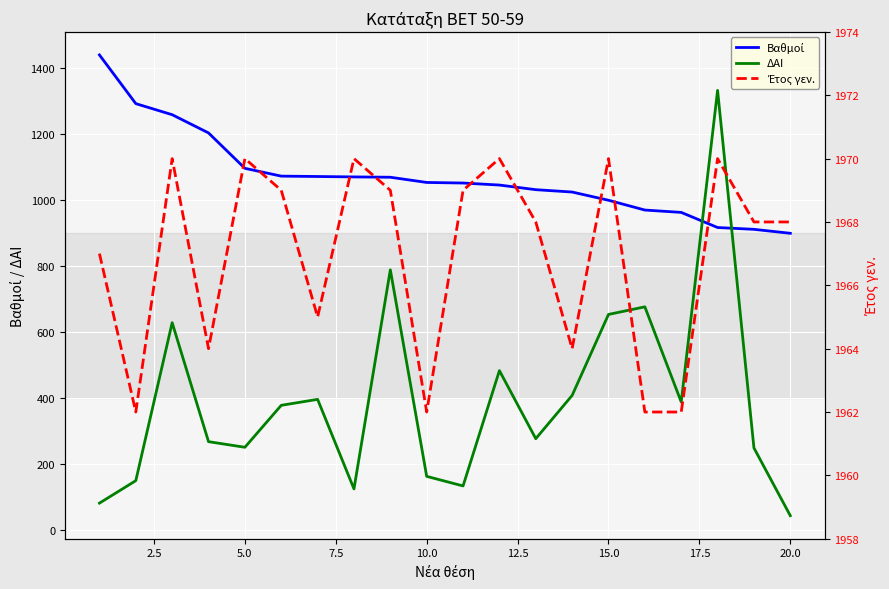

What is the maximum value for ΔΑΙ?

1331.0